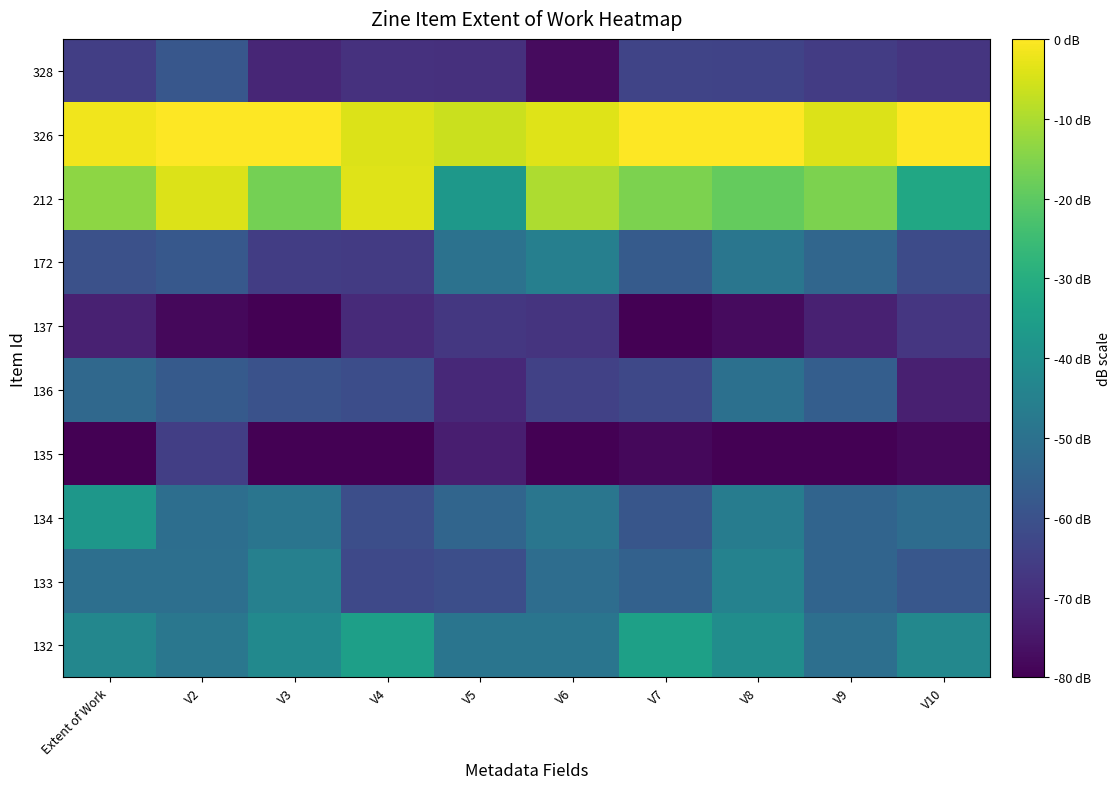

How many categories are shown in the chart?

10